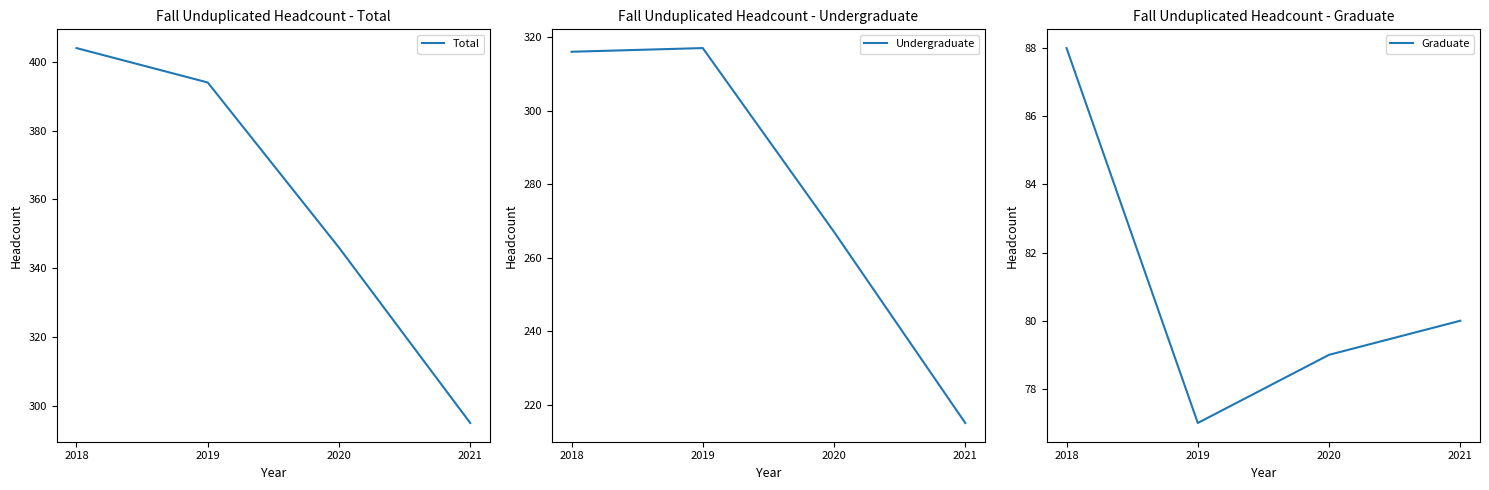

What are all the series names shown in the legend?

Total, Undergraduate, Graduate